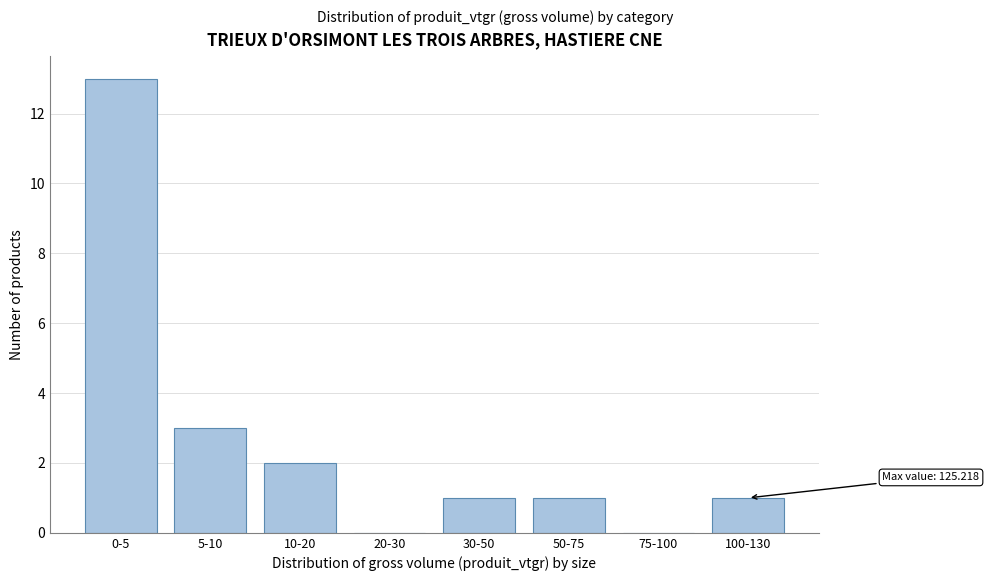

Reading left to right, extract all data points from this chart.

0-5=13	5-10=3	10-20=2	20-30=0	30-50=1	50-75=1	75-100=0	100-130=1